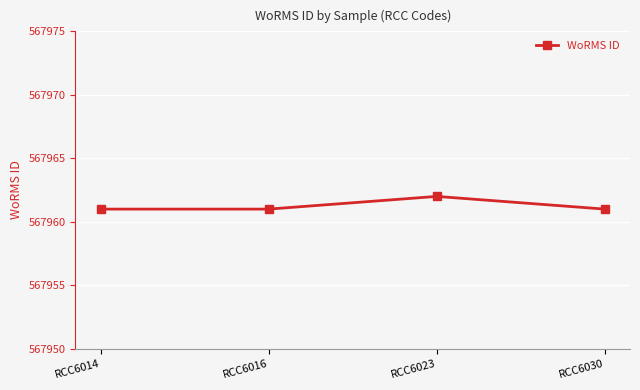

Is this an area chart (filled region under the line)?

No